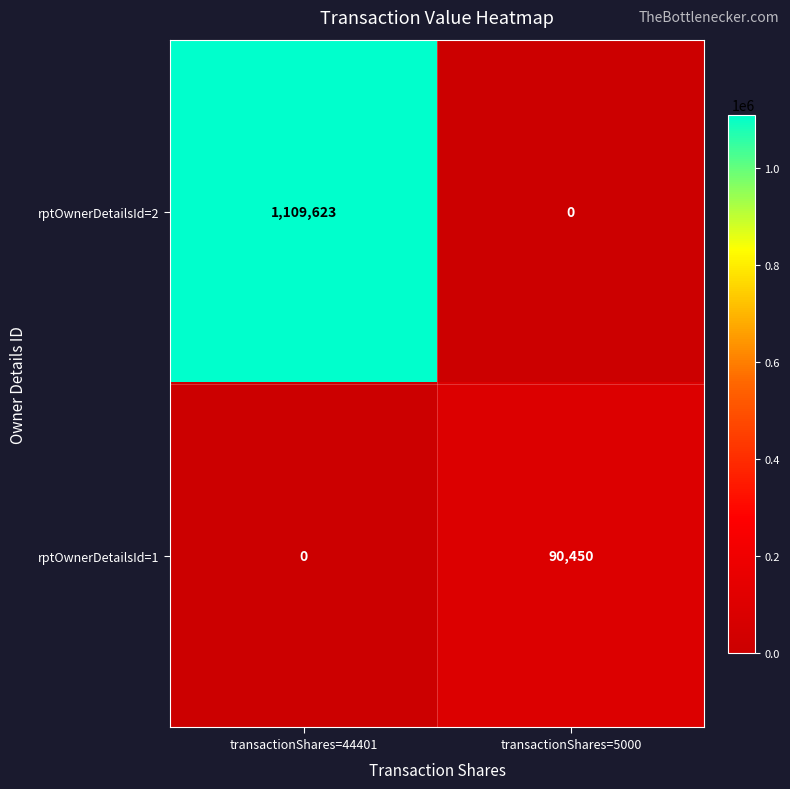

What is the maximum value shown in the chart?

1109623